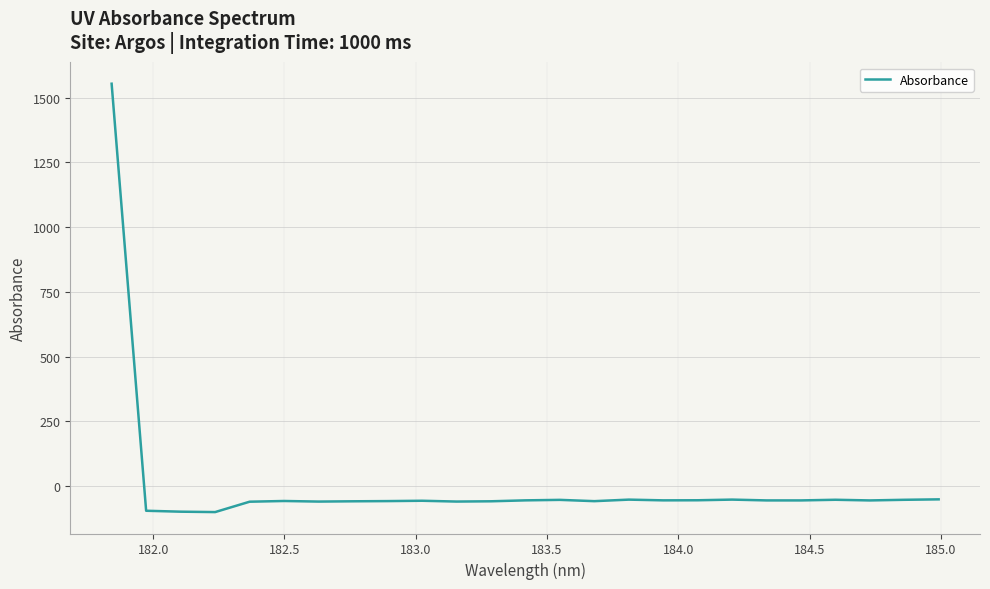

How many lines are shown in the chart?

1